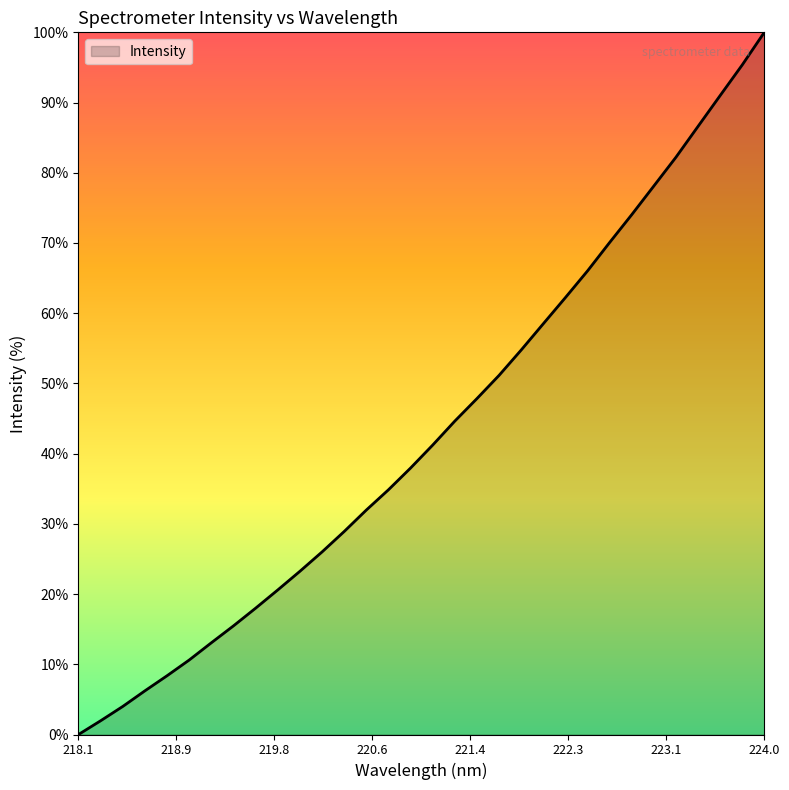

What is the greatest value displayed?

100.0